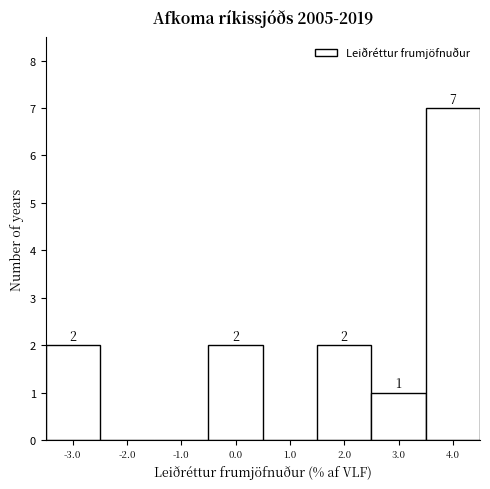

Over which range of the x-axis is the bar tallest?

3.5 to 4.5